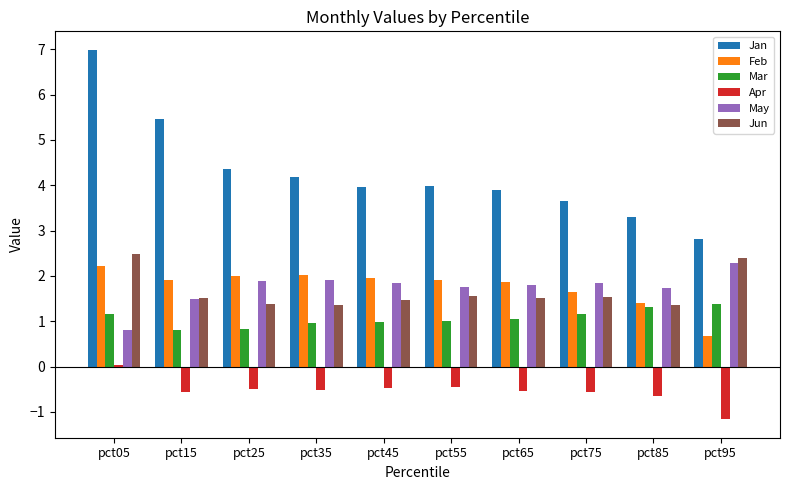

What is the minimum value for Feb?

0.7